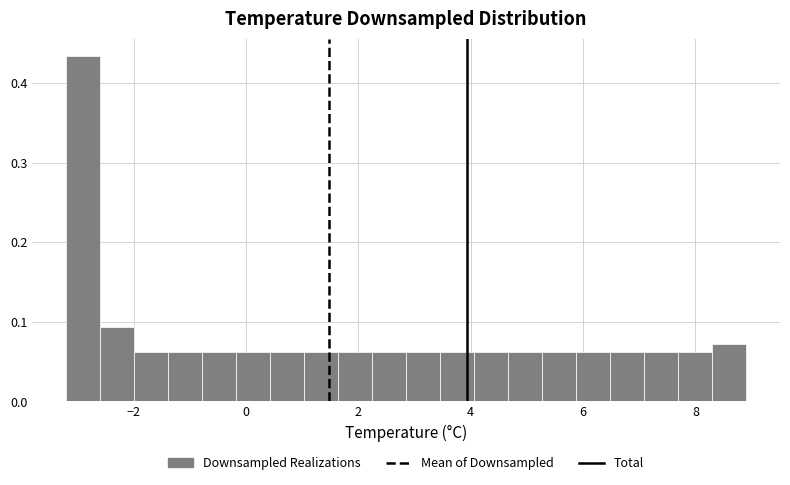

Read against the x-axis, roughly where is the centre of the tallest bar?

-2.8